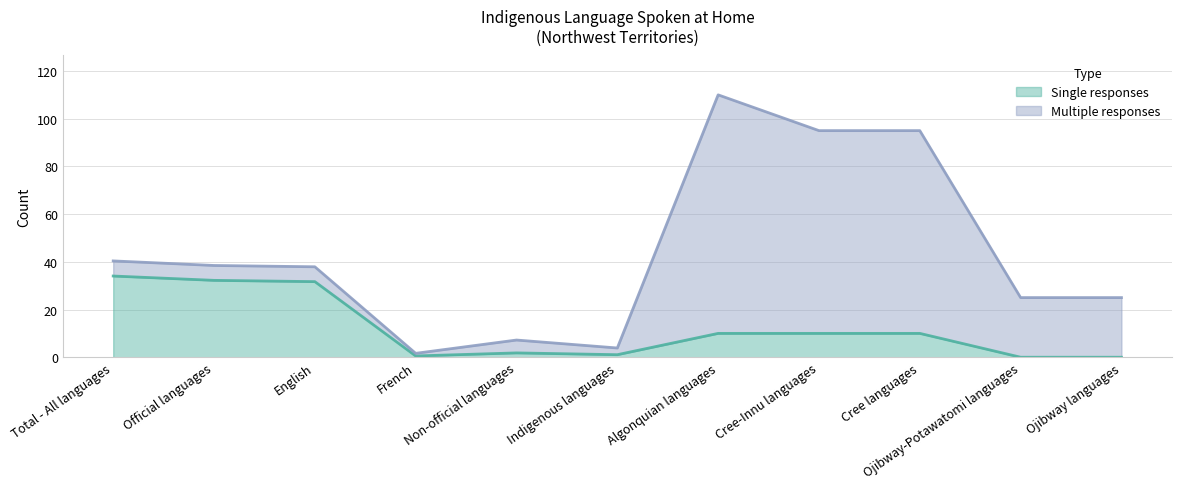

What position from the left is Non-official languages?

5